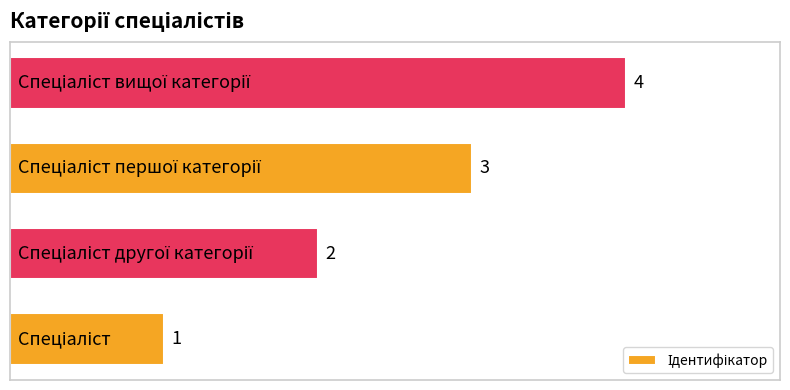

How many values are between 2 and 4?

3